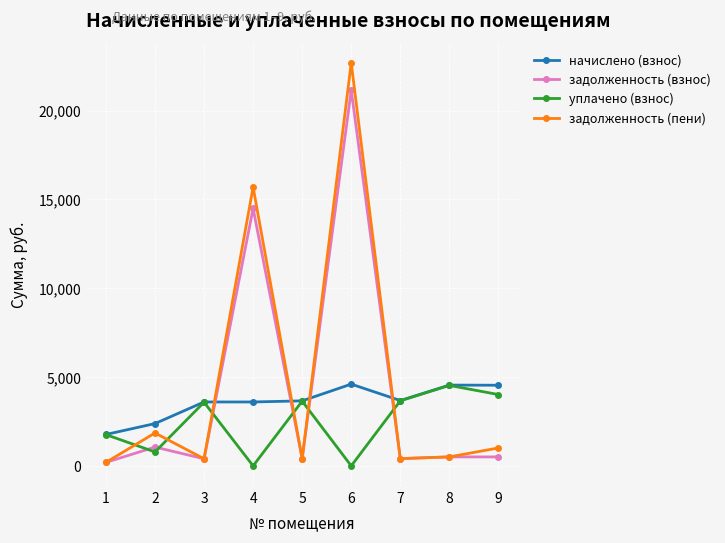

True or false: уплачено (взнос) has more than 0 points higher than both neighbors.

True